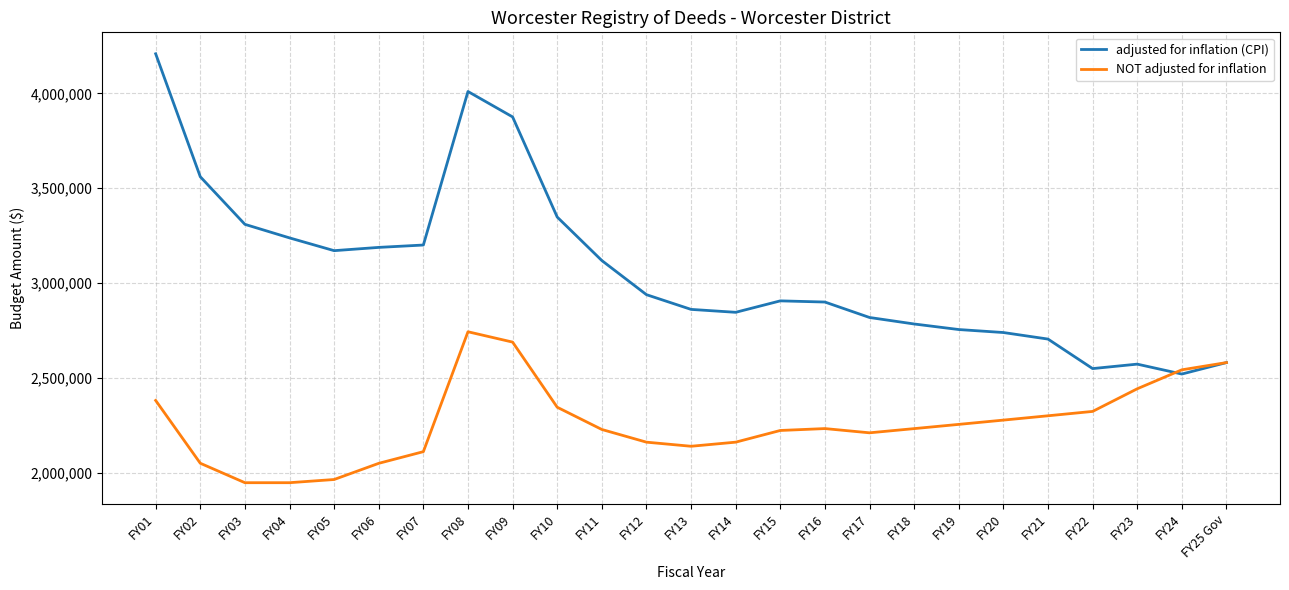

What is the difference between the maximum and minimum values in the NOT adjusted for inflation series?

795584